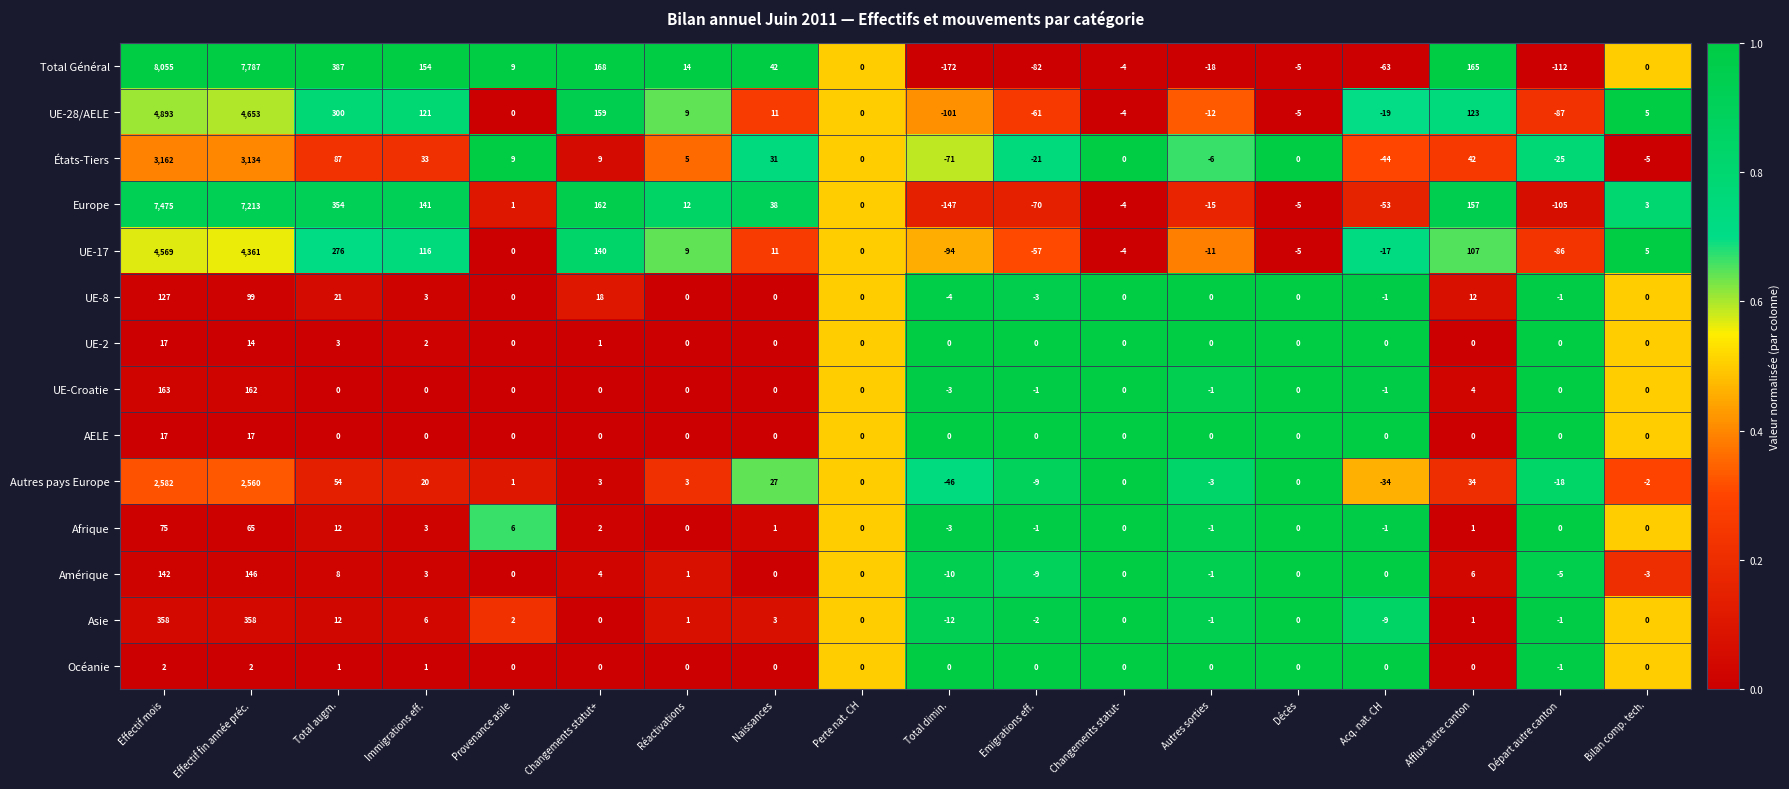

Count the number of data series in this chart.

14